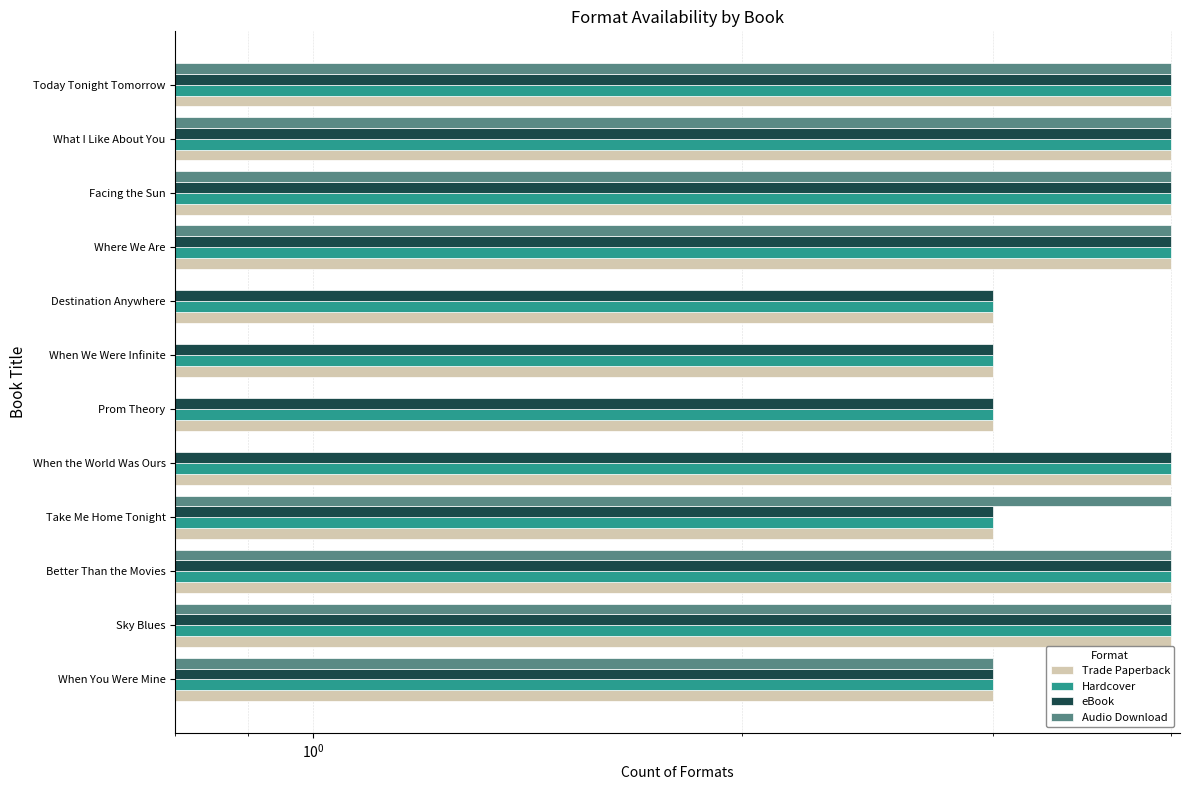

Which series has the largest total across all categories?

Trade Paperback